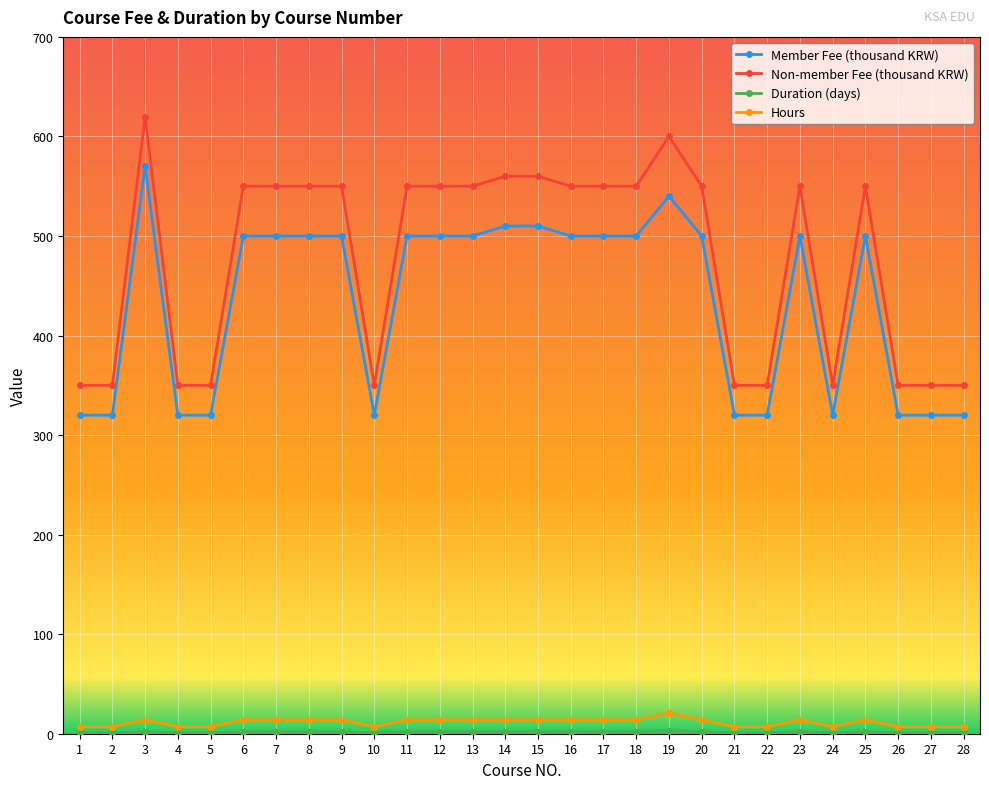

Count the number of categories in the chart.

28